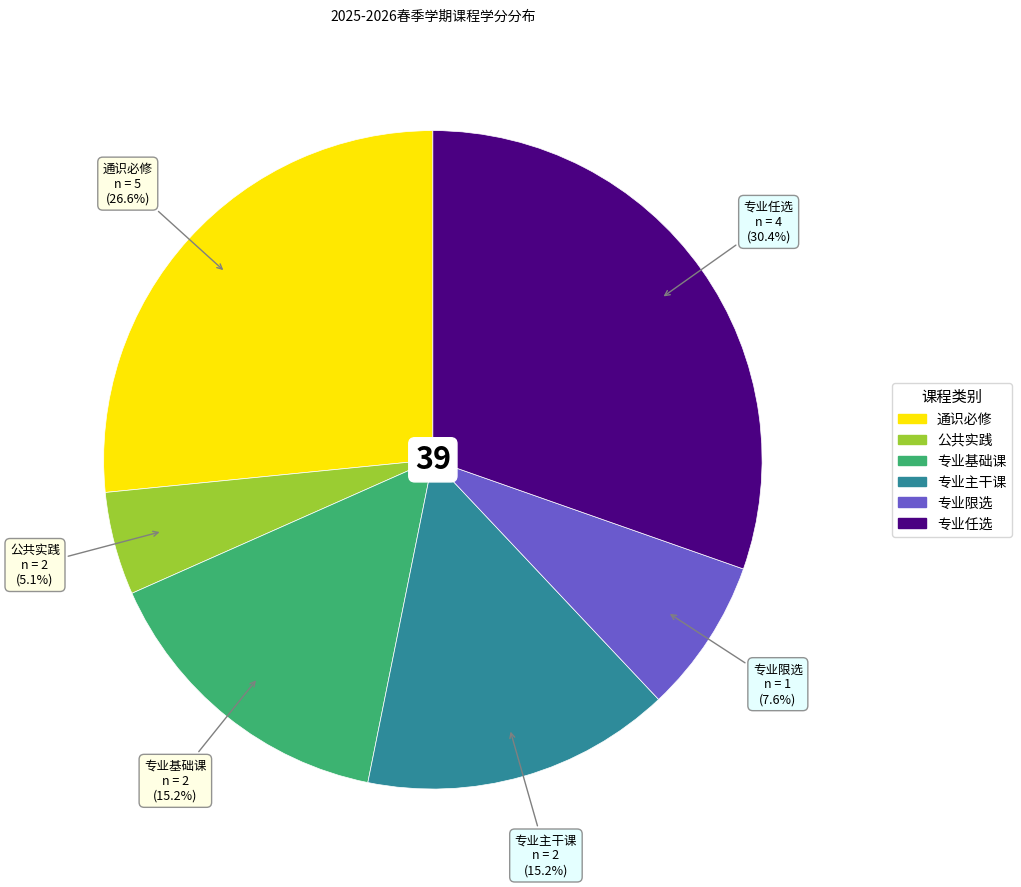

Count the number of slices in the pie.

6